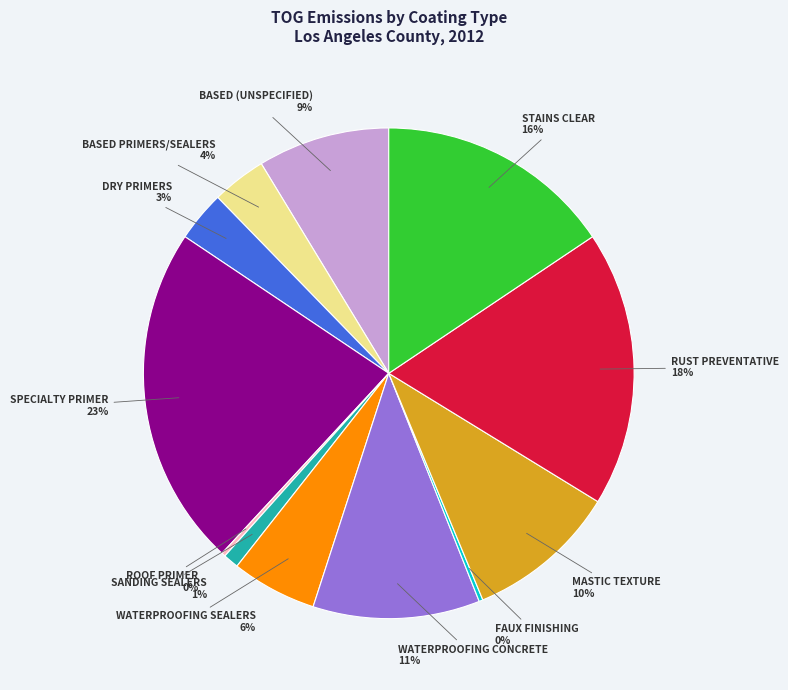

To the nearest percent, what is the average slice percentage?

8%